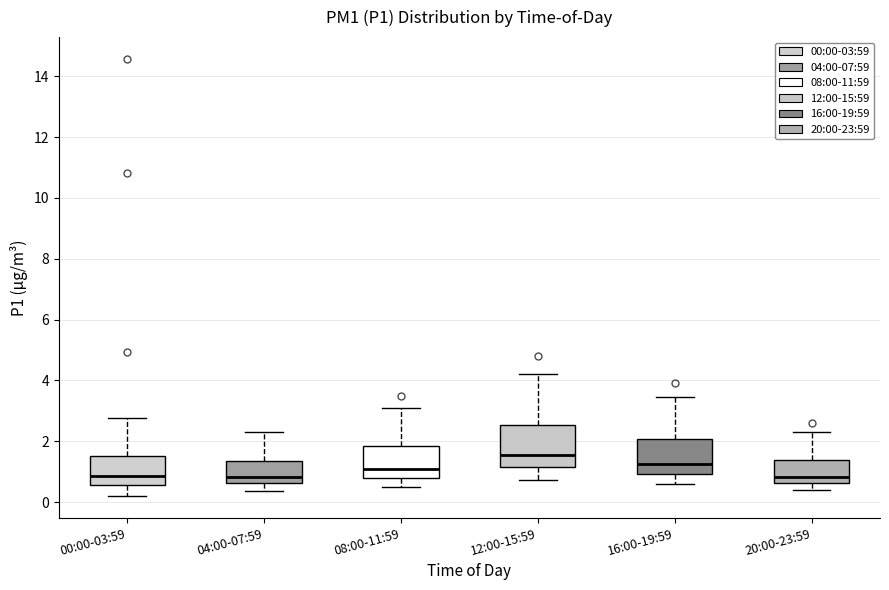

Reading left to right, read every box against the y-axis: the position of its median line, the range the box covers, and the ends of its whiskers. The values are not printed on the chart, so give them approximately, as read against the axis.

00:00-03:59: median 0.8, box 0.6 to 1.6, whiskers 0.2 to 2.8
04:00-07:59: median 0.8, box 0.6 to 1.4, whiskers 0.4 to 2.4
08:00-11:59: median 1.2, box 0.8 to 1.8, whiskers 0.6 to 3.2
12:00-15:59: median 1.6, box 1.2 to 2.6, whiskers 0.8 to 4.2
16:00-19:59: median 1.2, box 1.0 to 2.0, whiskers 0.6 to 3.4
20:00-23:59: median 0.8, box 0.6 to 1.4, whiskers 0.4 to 2.4